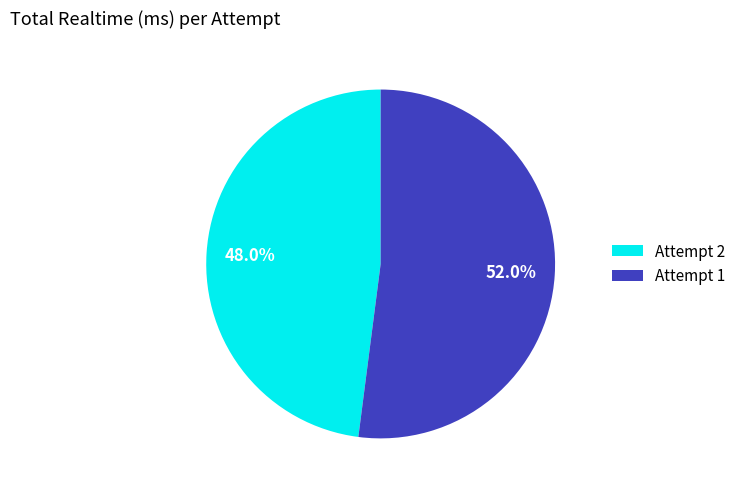

Which slice is the largest?

Attempt 1